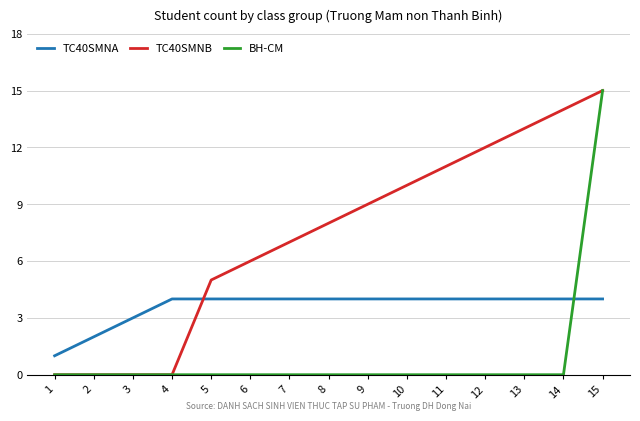

What is the difference between the TC40SMNB values at 3 and 9?

9